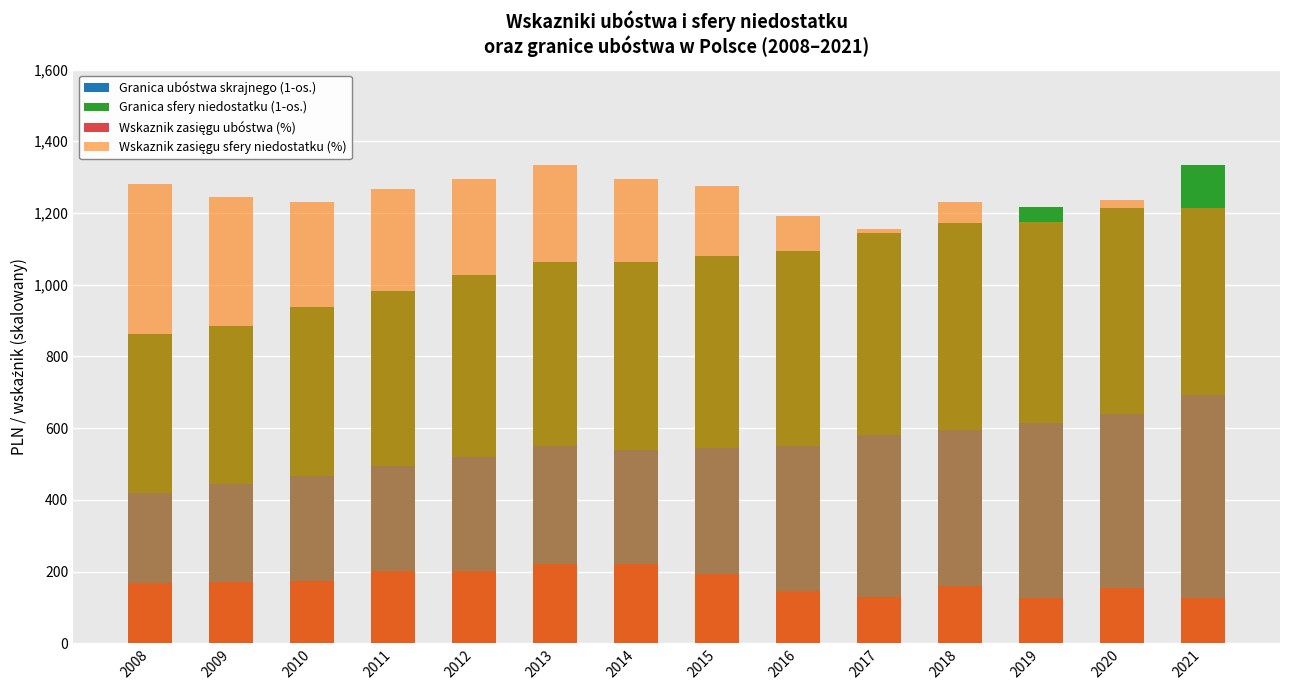

Read the Wskaznik zasięgu sfery niedostatku (%) value at 2020.

1235.5